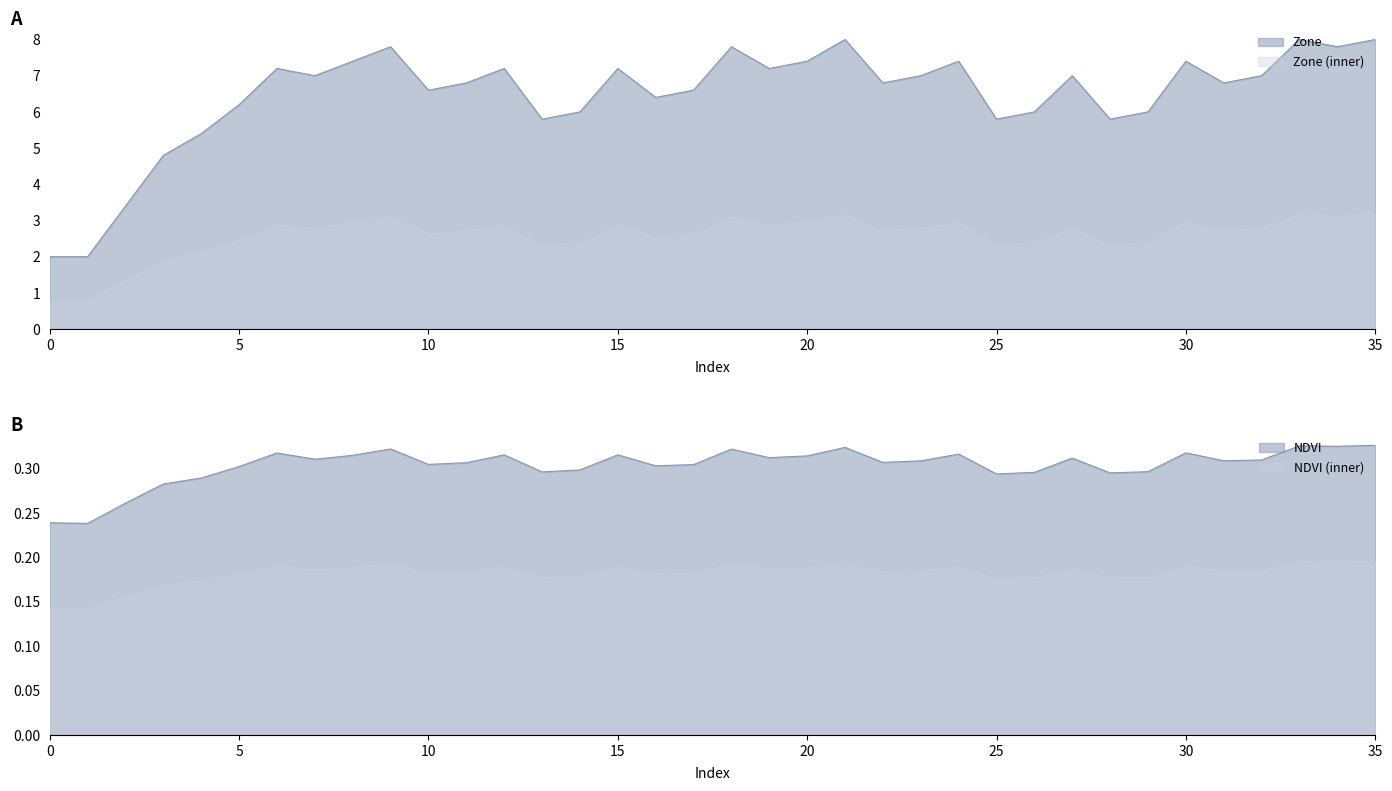

True or false: NDVI has a value of 0.3 at 25.

True